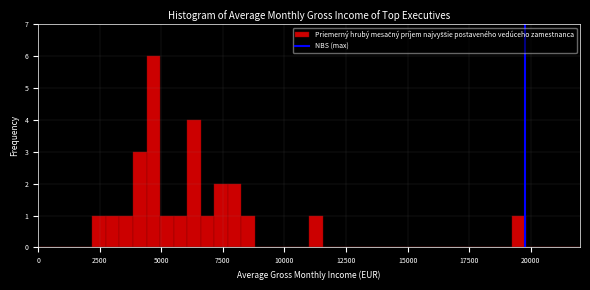

Read against the x-axis, roughly where is the centre of the tallest bar?

4500